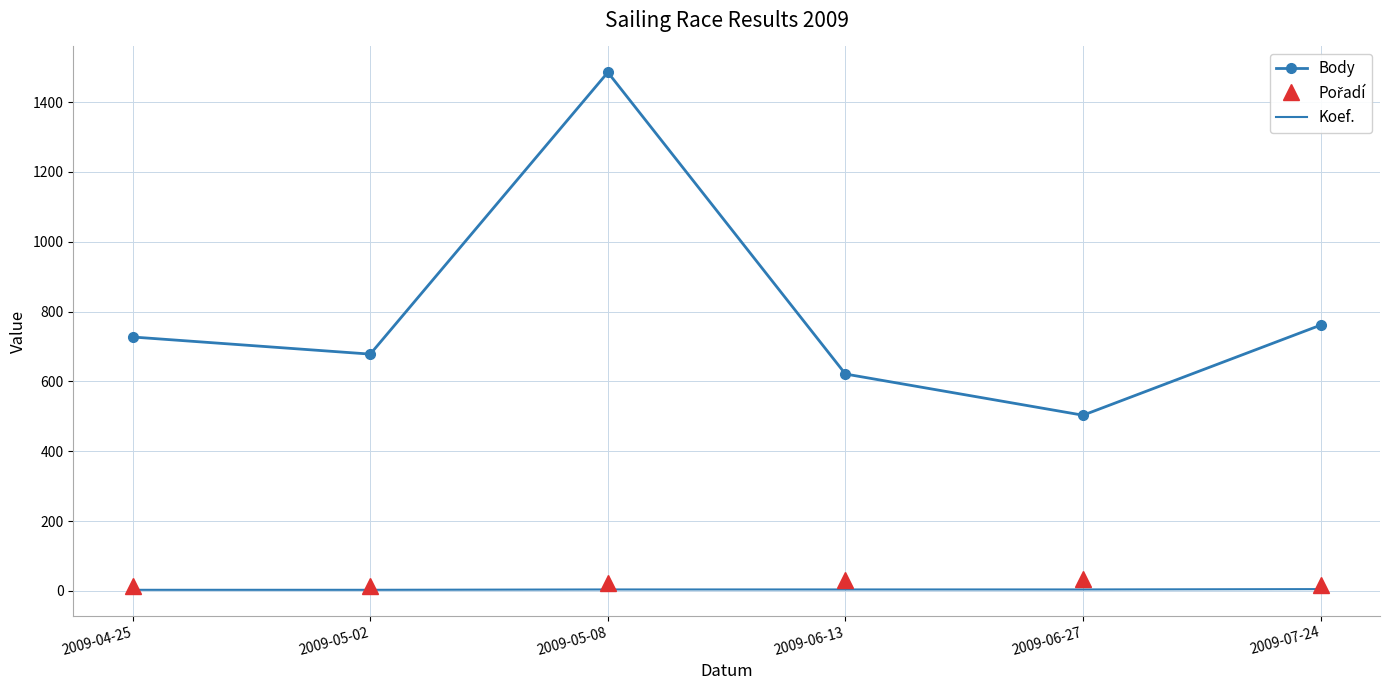

The value of Body at 2009-06-13 is 621. True or false?

True